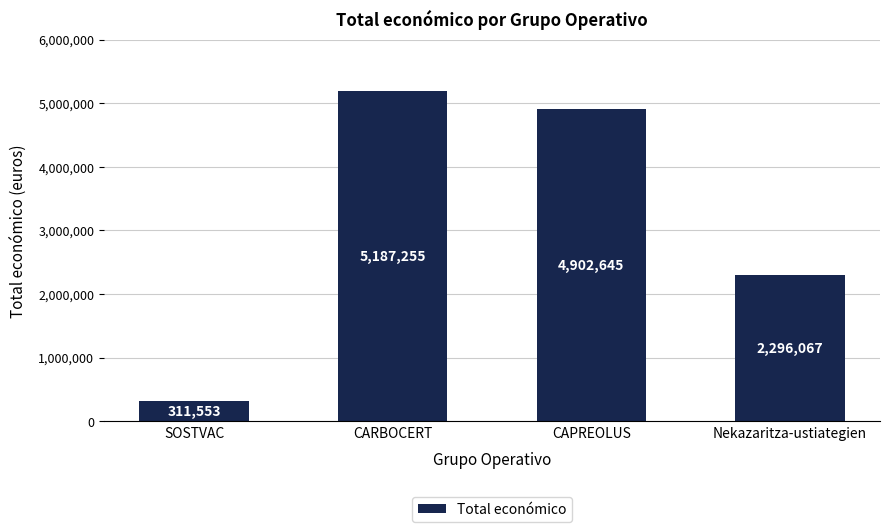

Rank the categories by value from lowest to highest.

SOSTVAC, Nekazaritza-ustiategien, CAPREOLUS, CARBOCERT